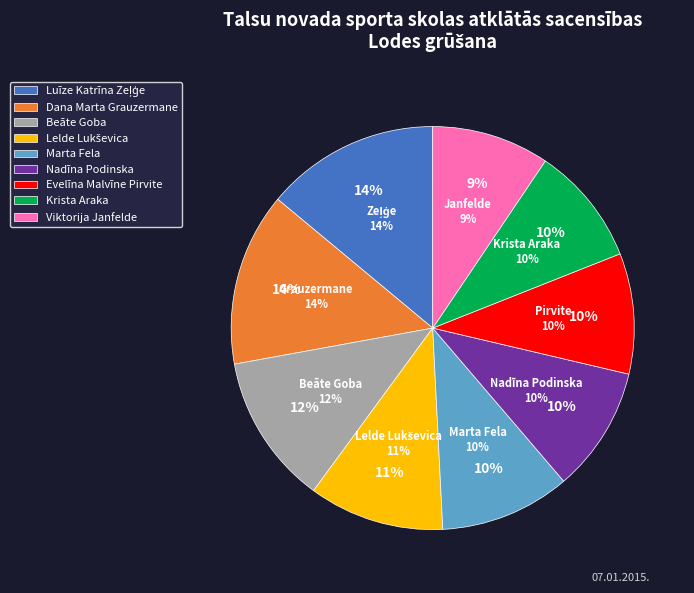

Does any single category account for the majority?

No